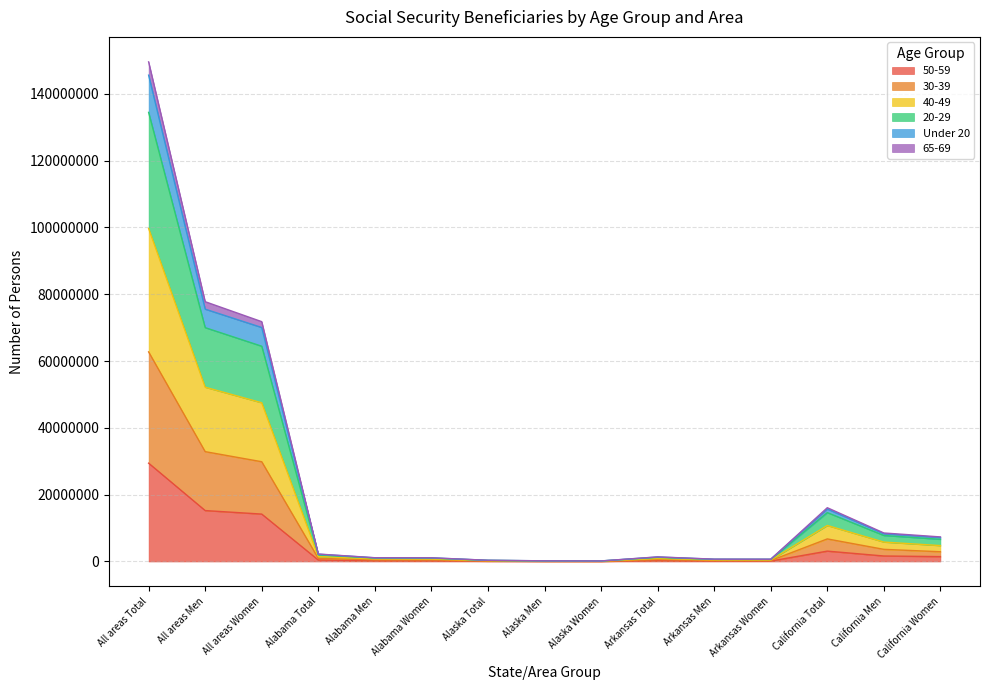

The value of 20-29 at Alabama Men is 1682106. True or false?

False